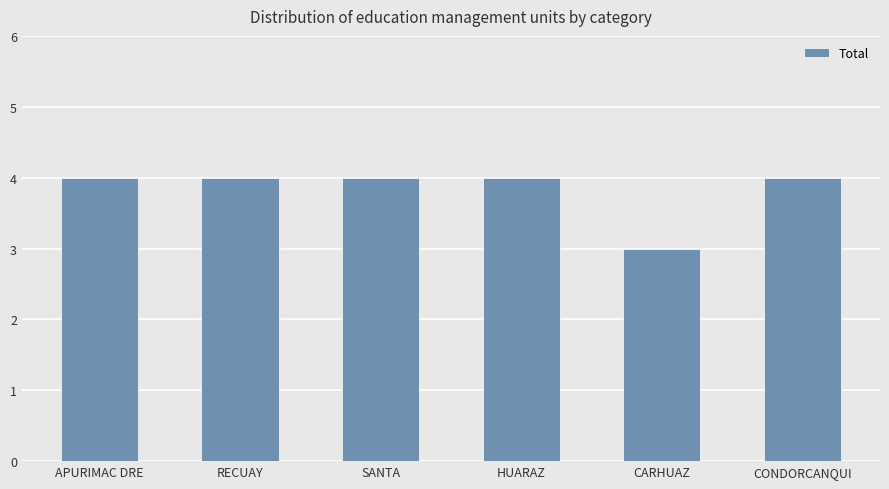

How many values are between 4 and 5?

5